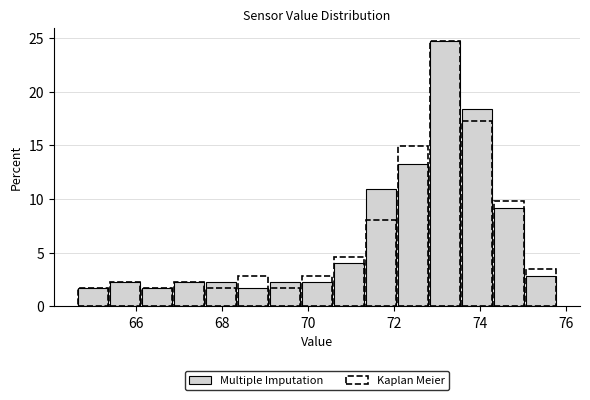

Around what value on the x-axis is the tallest bar? Give the approximate position of its centre, as read against the axis.

73.2